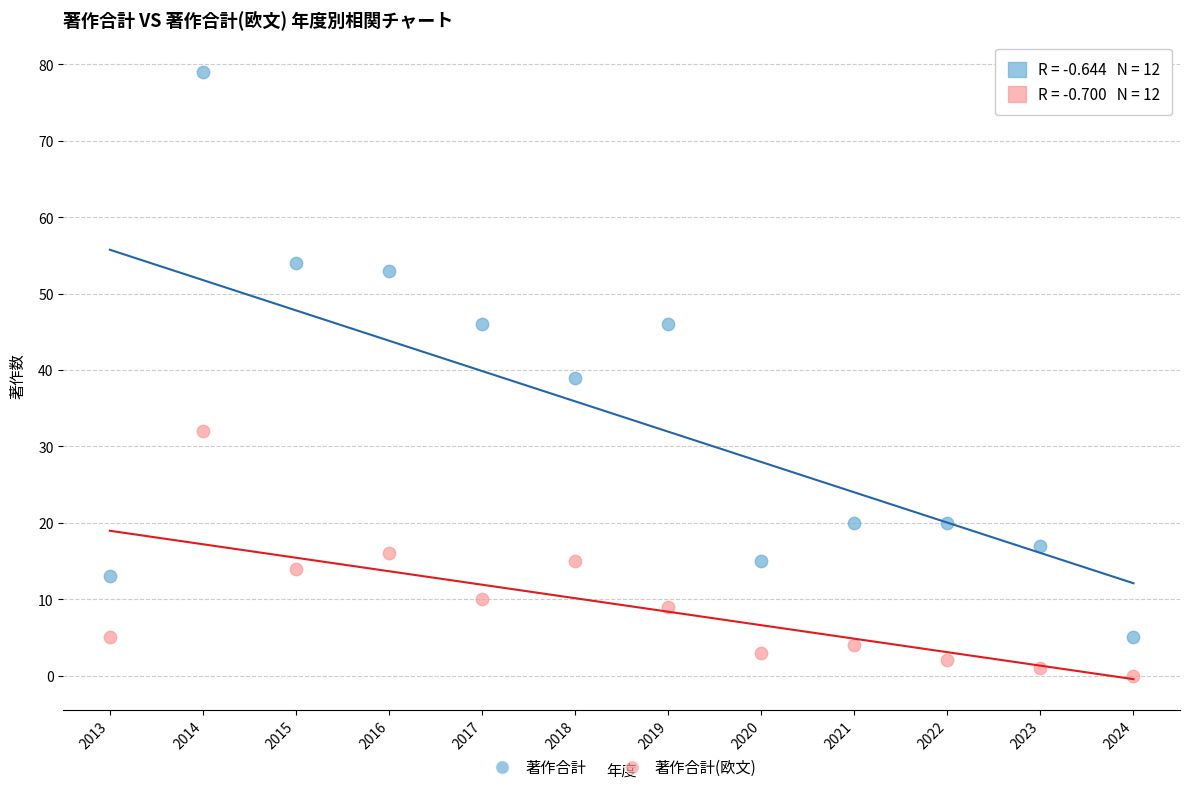

Which series contains the lowest Y value?

著作合計(欧文)